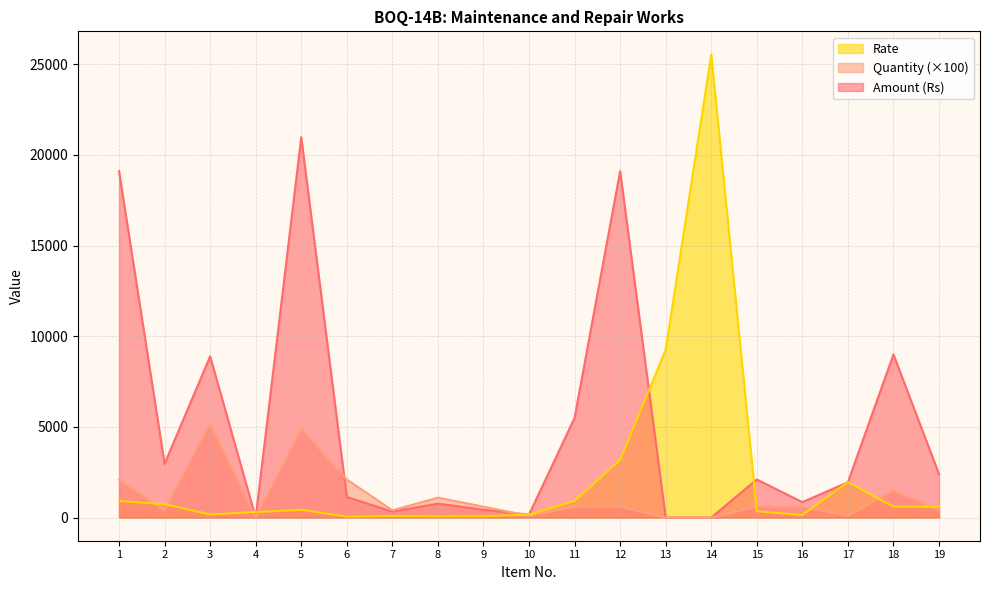

What is the total value across all series at 10?

424.0